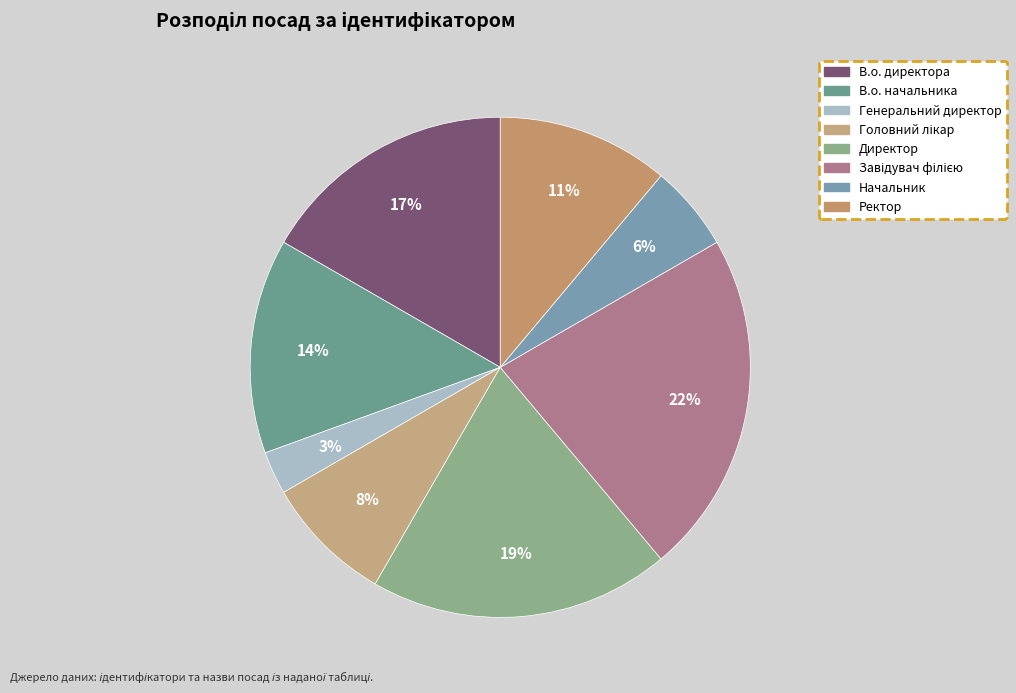

How many segments does this pie chart have?

8